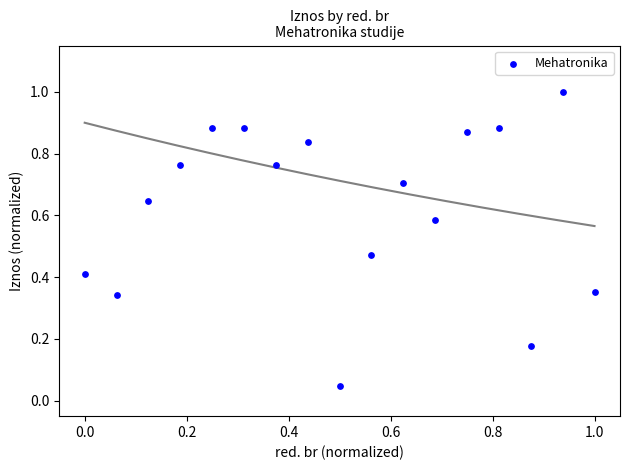

What is the range of Y values (max minus min)?

1.0